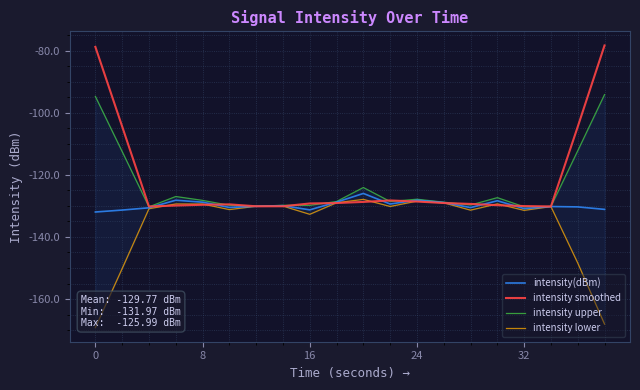

True or false: intensity smoothed has a value of -130.1 at 32.

True